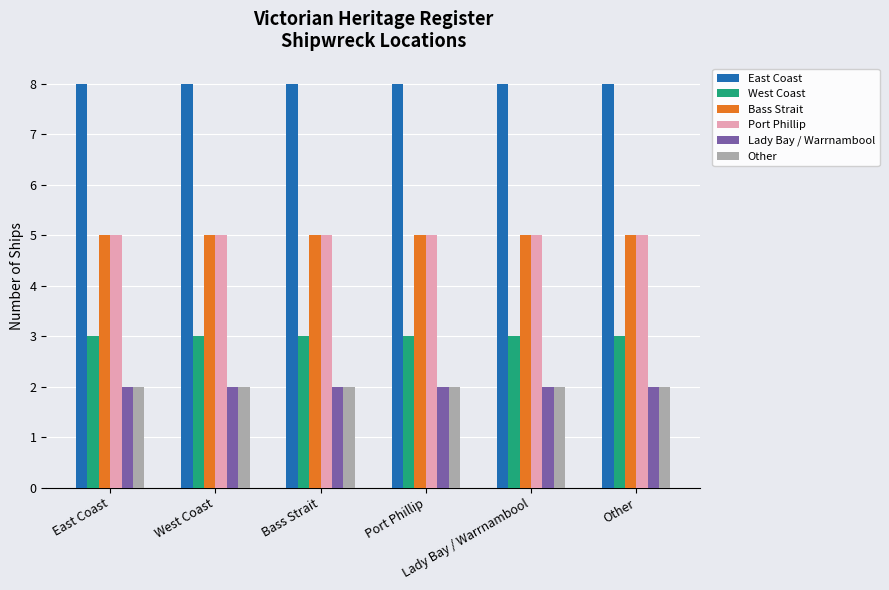

Are the bars horizontal?

No